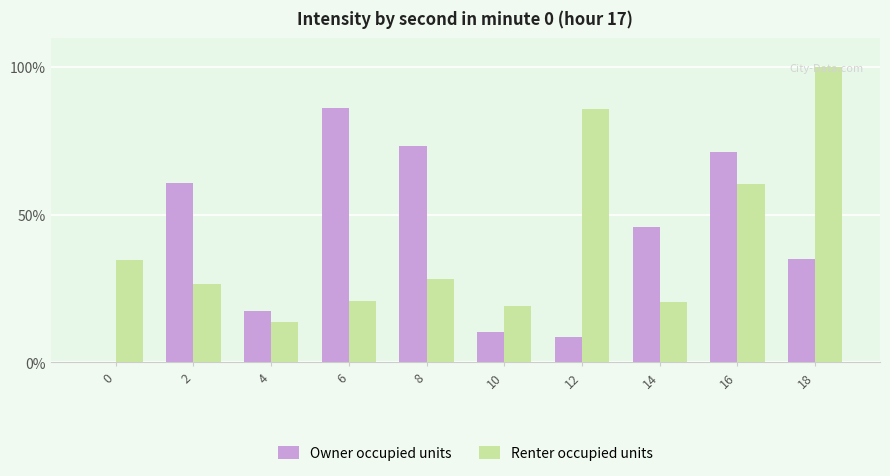

How many groups of bars are there?

10